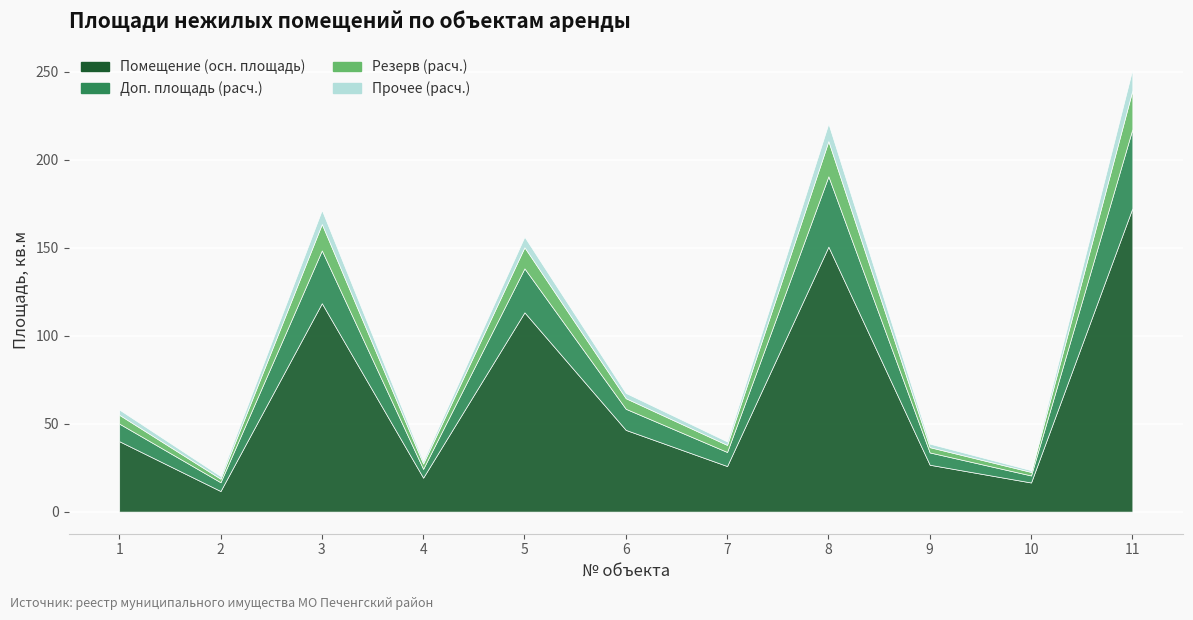

What are all the series names shown in the legend?

нежилое помещение (площадь, кв.м), Волкова / Волков / ООО